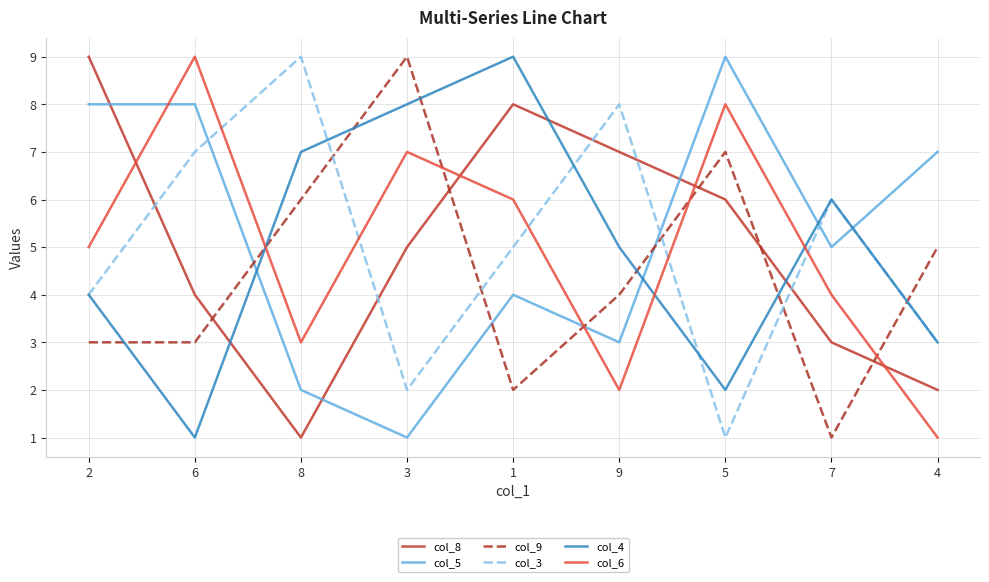

Is the value of col_8 at 3 greater than the value of col_6 at 7?

Yes